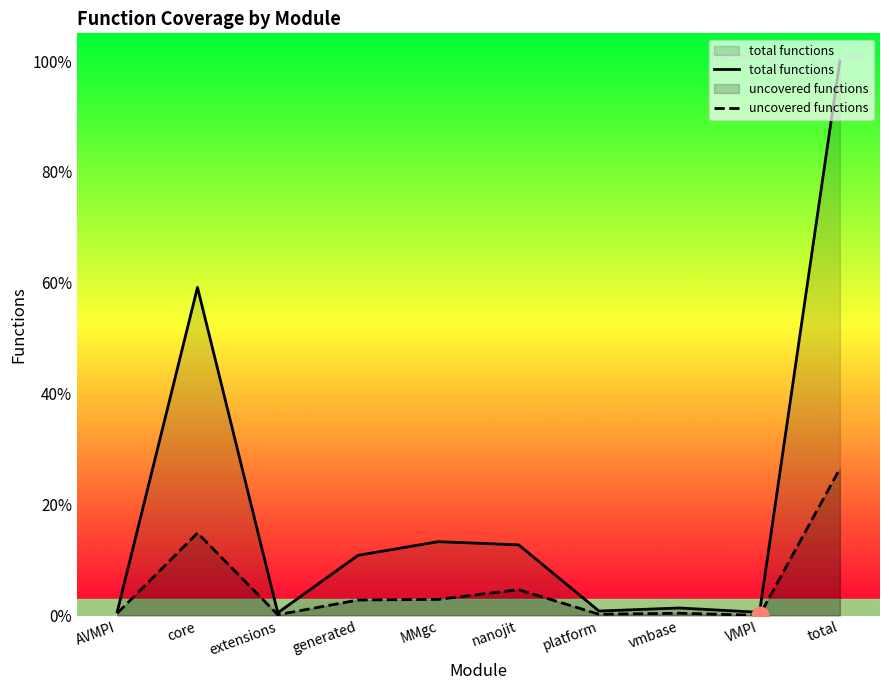

What is the label of the 7th point from the right?

generated